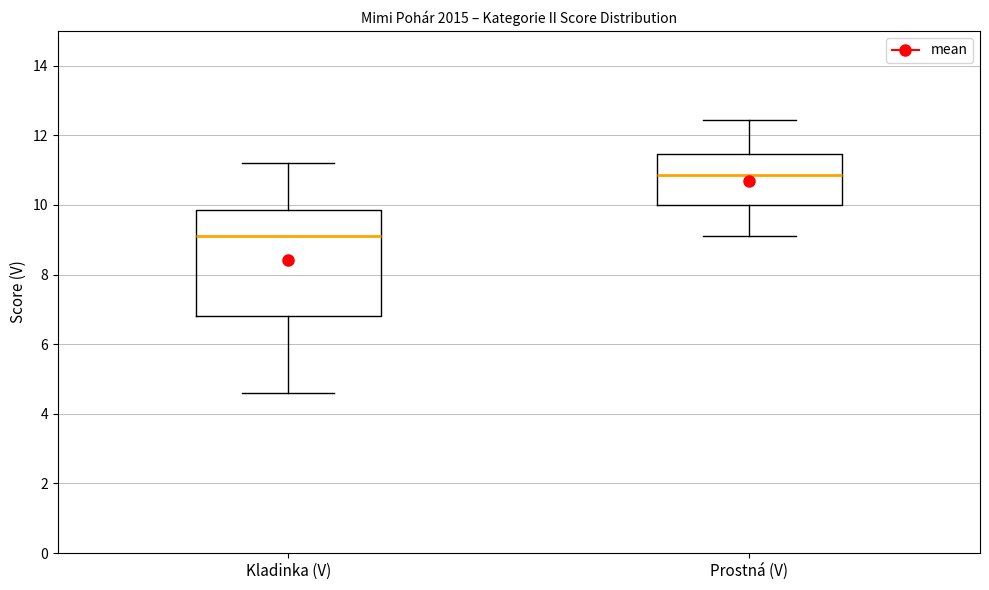

Reading left to right, read every box against the y-axis: the position of its median line, the range the box covers, and the ends of its whiskers. The values are not printed on the chart, so give them approximately, as read against the axis.

Kladinka (V): median 9.2, box 6.8 to 9.8, whiskers 4.6 to 11.2
Prostná (V): median 10.8, box 10.0 to 11.4, whiskers 9.2 to 12.4